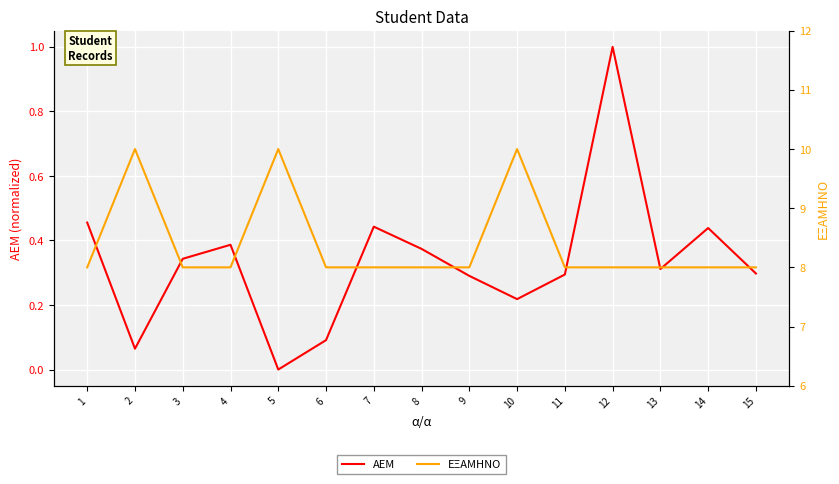

What is the difference between the maximum and minimum values in the AEM series?

1.0